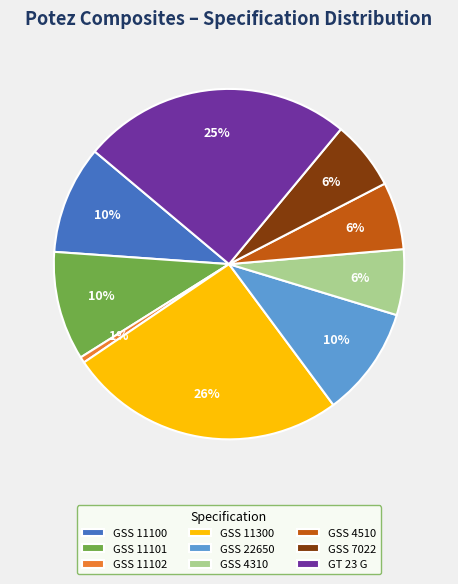

How many segments does this pie chart have?

9